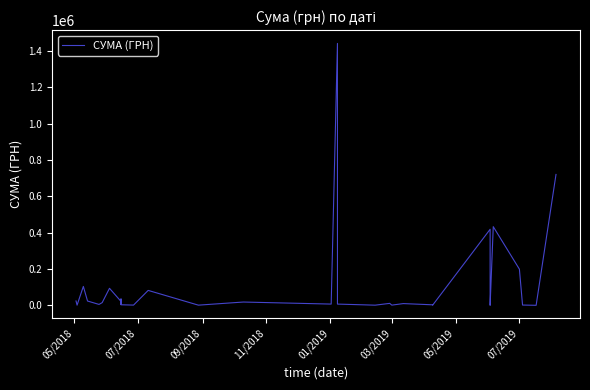

What is the minimum value shown in the chart?

135.5